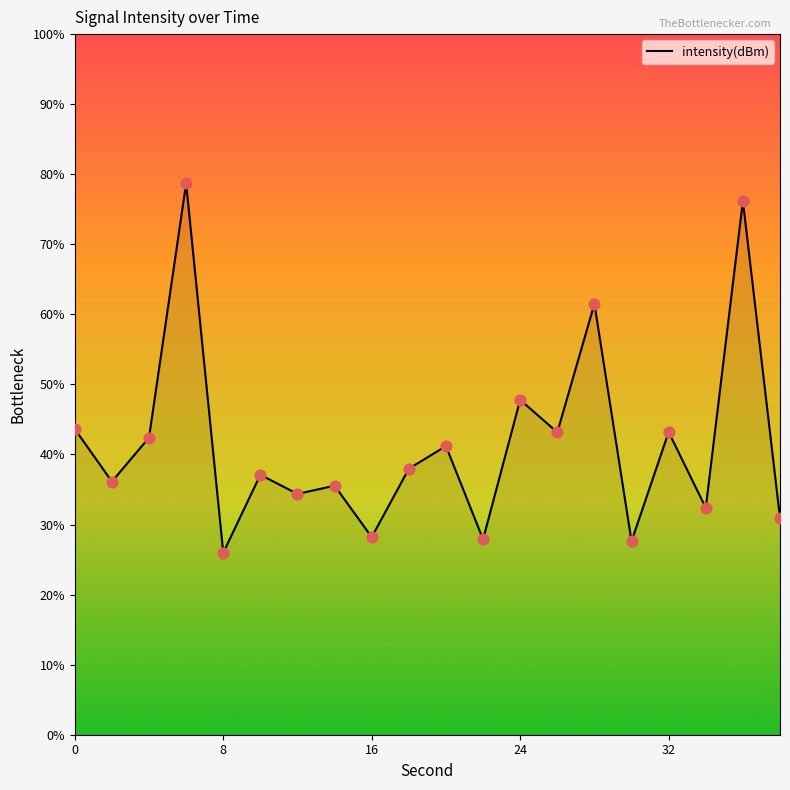

What is the smallest value displayed?

26.0